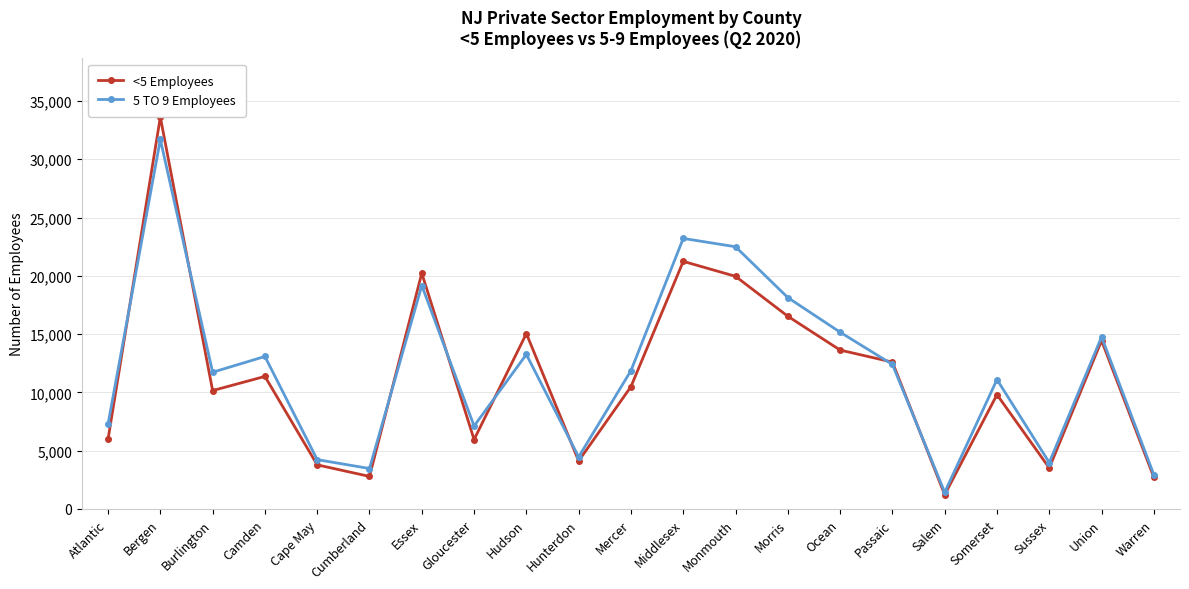

What is the difference between the second highest and minimum values in the 5 TO 9 Employees series?

21781